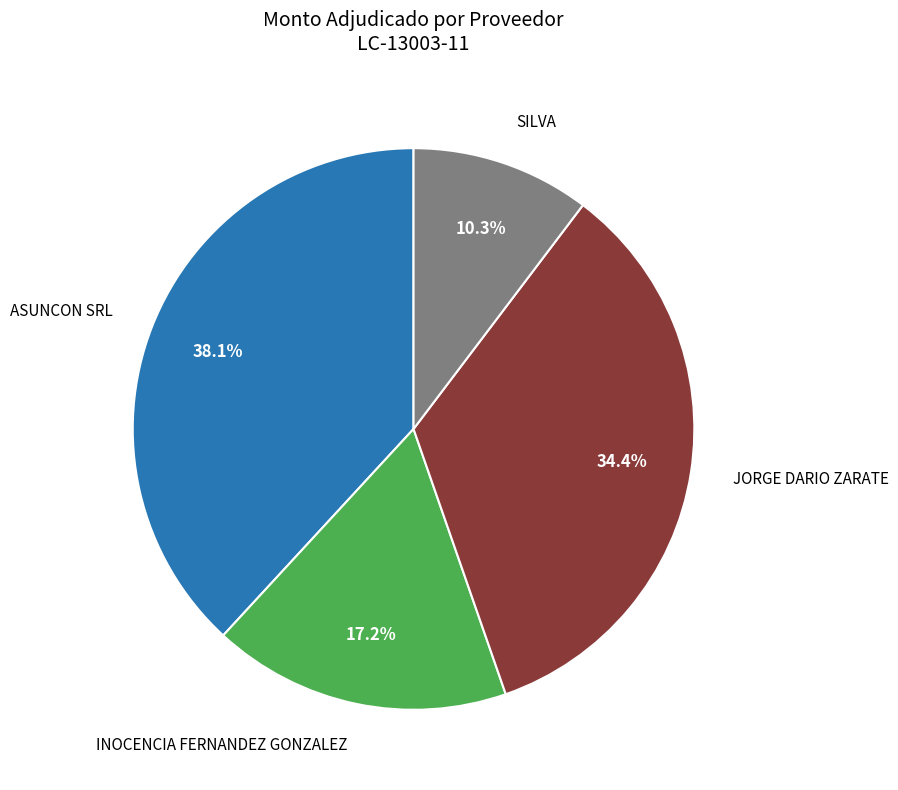

Is there any slice that represents more than half of the pie?

No